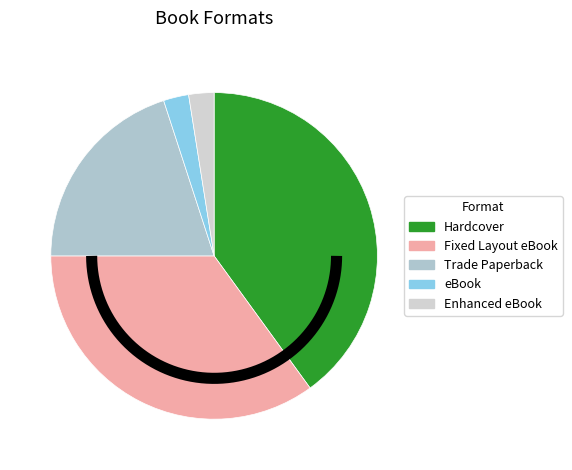

To the nearest percent, what is the difference between the largest and smallest slice percentages?

38%